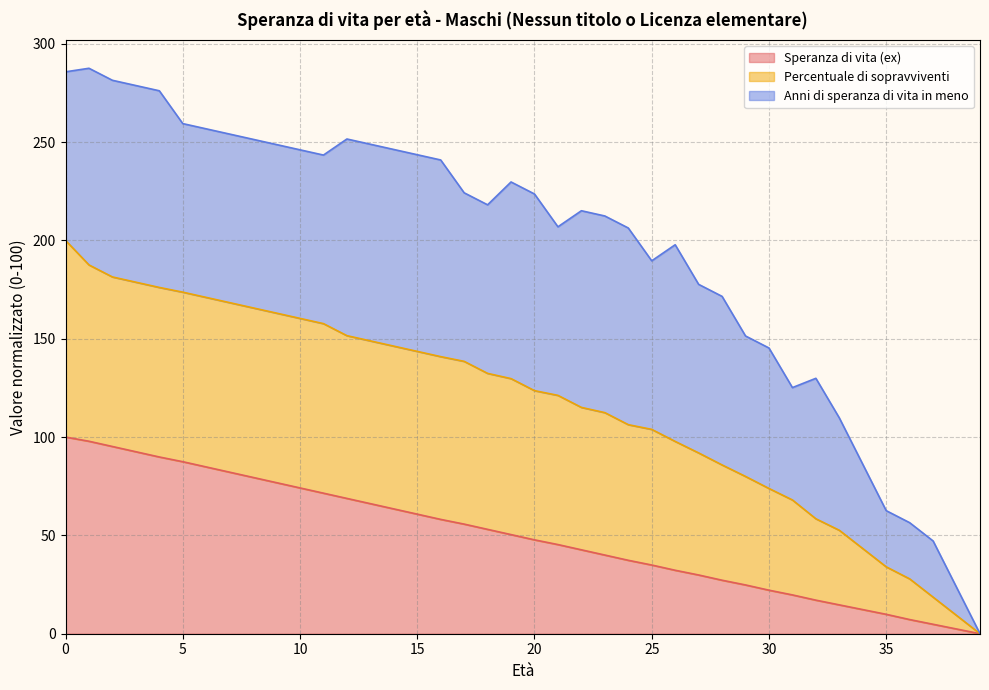

What are all the series names shown in the legend?

Speranza di vita (ex), Percentuale di sopravviventi, Anni di speranza di vita in meno